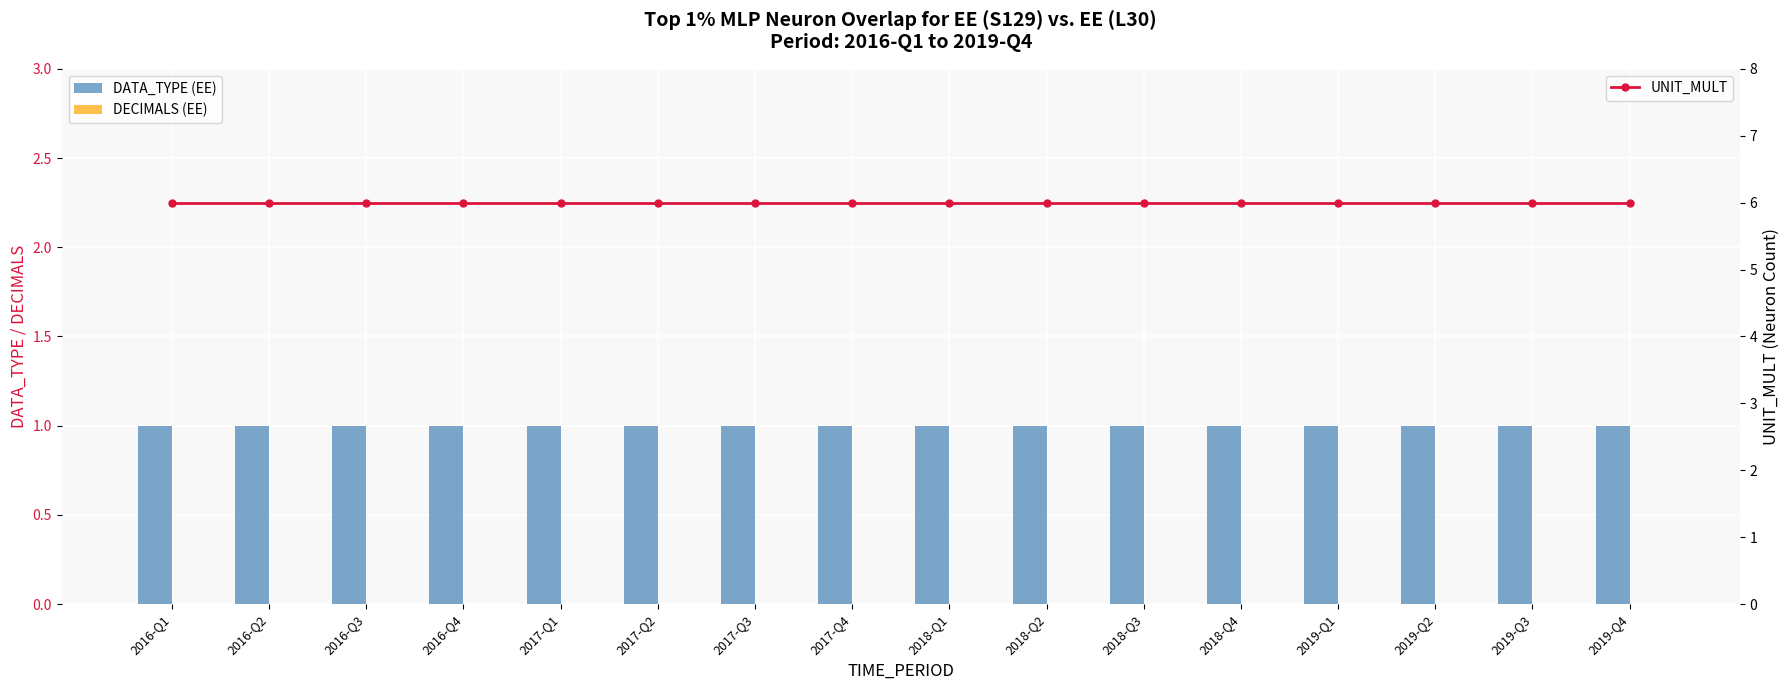

What is the label of the 2nd bar from the left?

2016-Q2